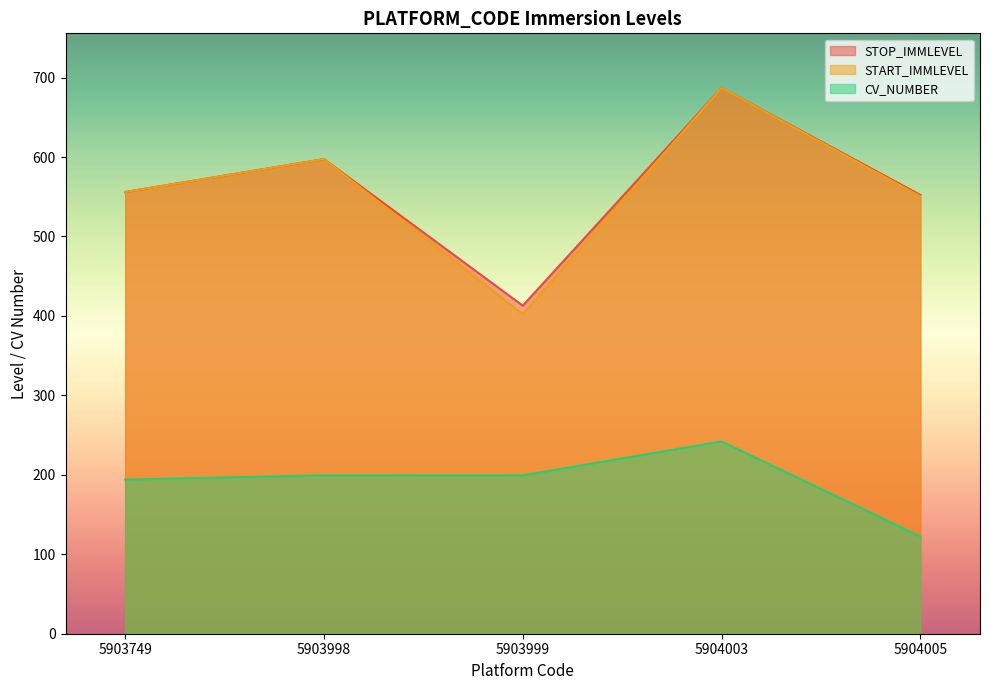

Where is the first local maximum for START_IMMLEVEL?

5903998